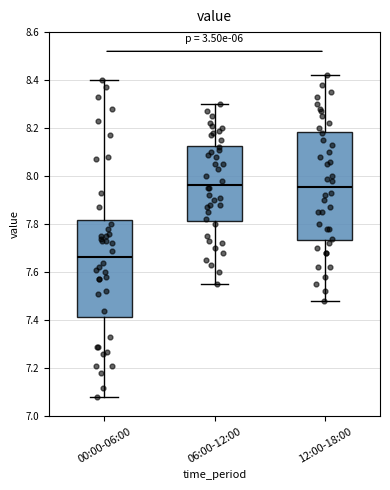

Reading left to right, read every box against the y-axis: the position of its median line, the range the box covers, and the ends of its whiskers. The values are not printed on the chart, so give them approximately, as read against the axis.

00:00-06:00: median 7.66, box 7.42 to 7.82, whiskers 7.08 to 8.40
06:00-12:00: median 7.96, box 7.82 to 8.12, whiskers 7.56 to 8.30
12:00-18:00: median 7.96, box 7.74 to 8.18, whiskers 7.48 to 8.42